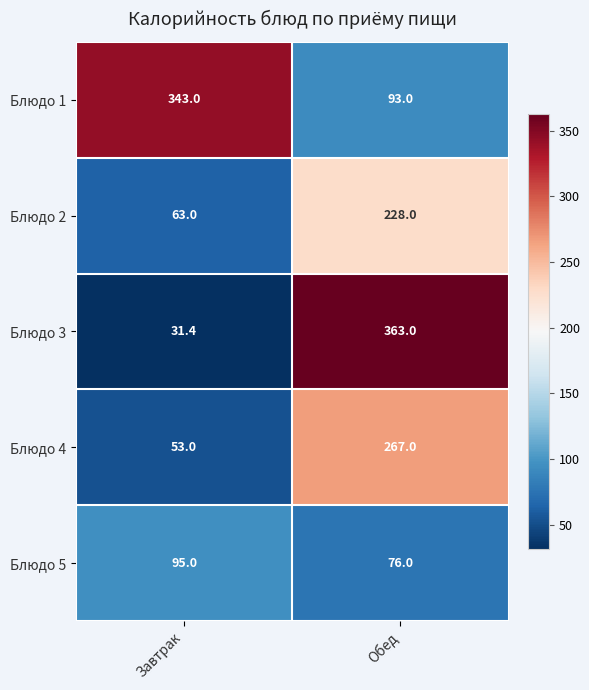

What is the approximate value of Блюдо 2 at Обед?

228.0